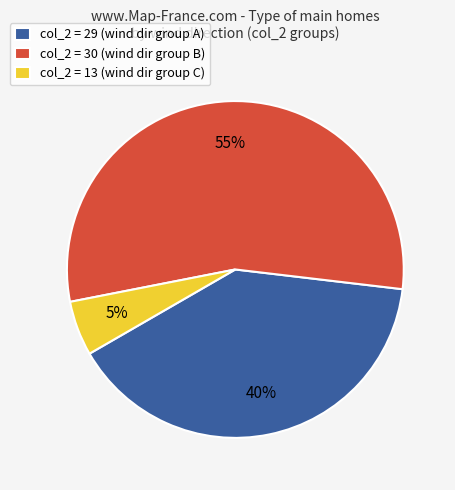

How many slices are in this pie chart?

3